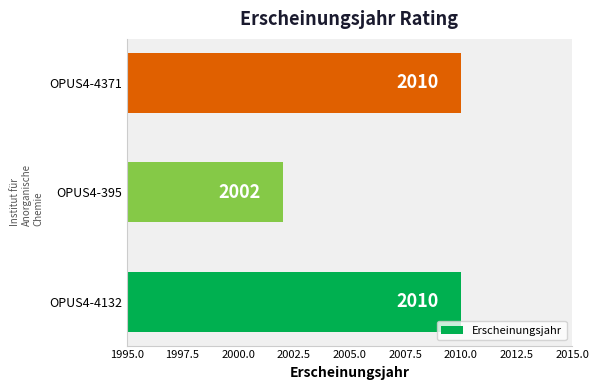

The chart shows a value of 2002 at OPUS4-395. True or false?

True